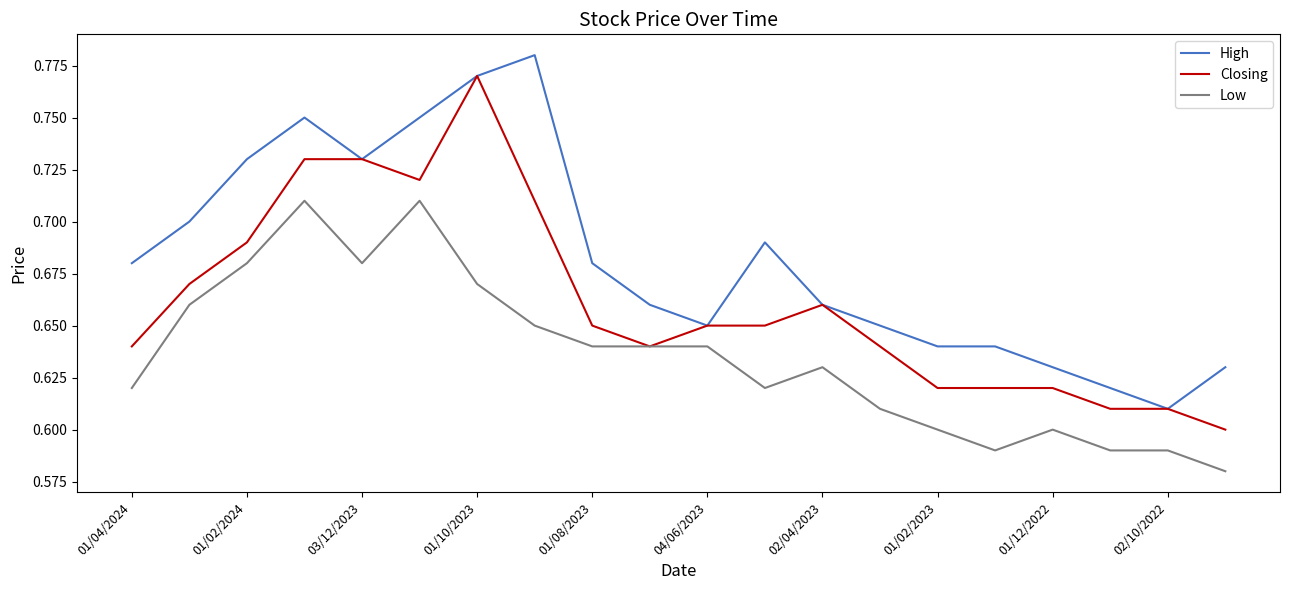

How many lines are shown in the chart?

3